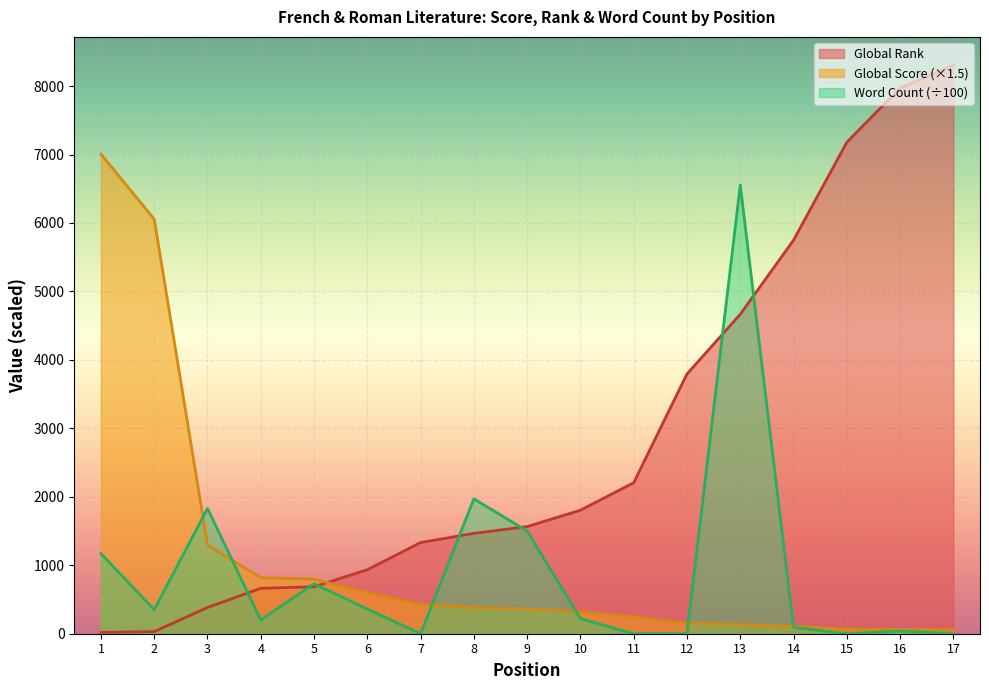

Count the number of data series in this chart.

3